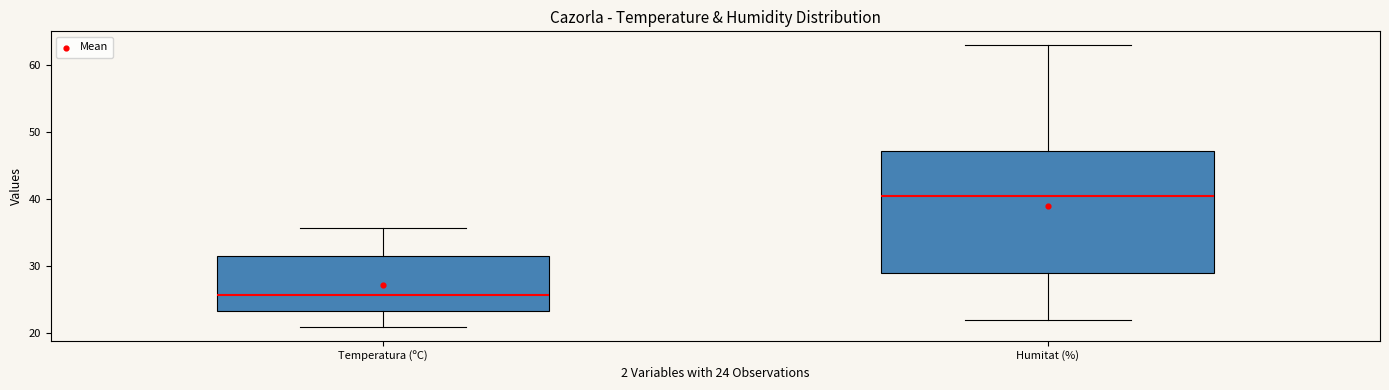

Which box is the tallest, from its lower edge to its upper edge?

Humitat (%)